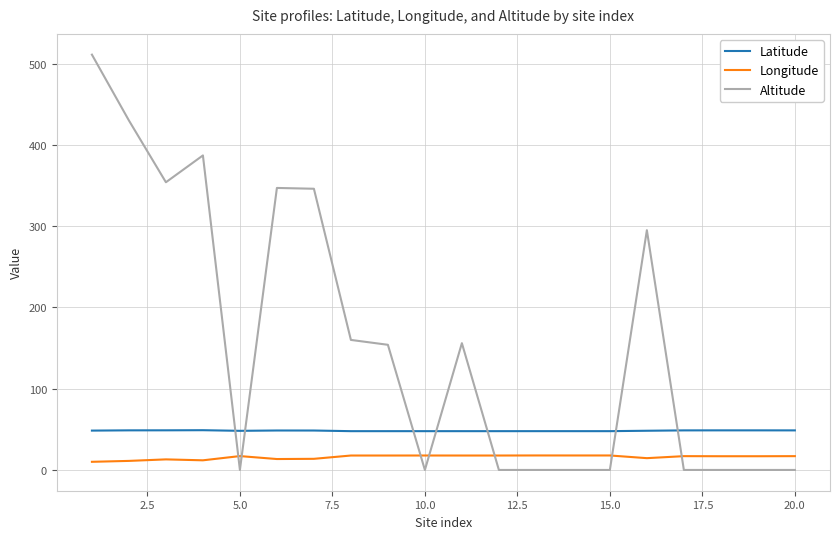

How many distinct data groups are displayed?

3